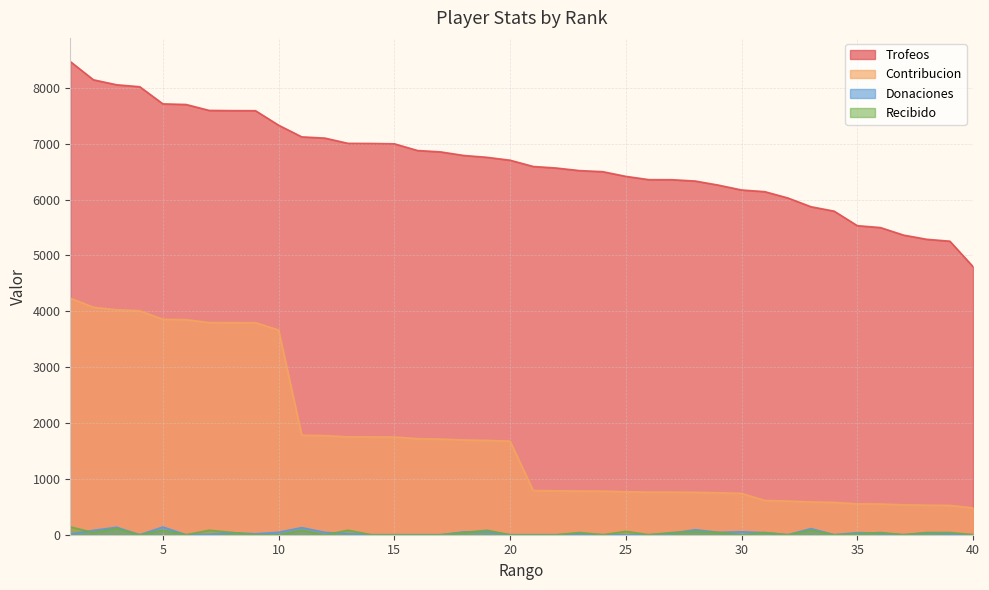

How many categories are shown in the chart?

40